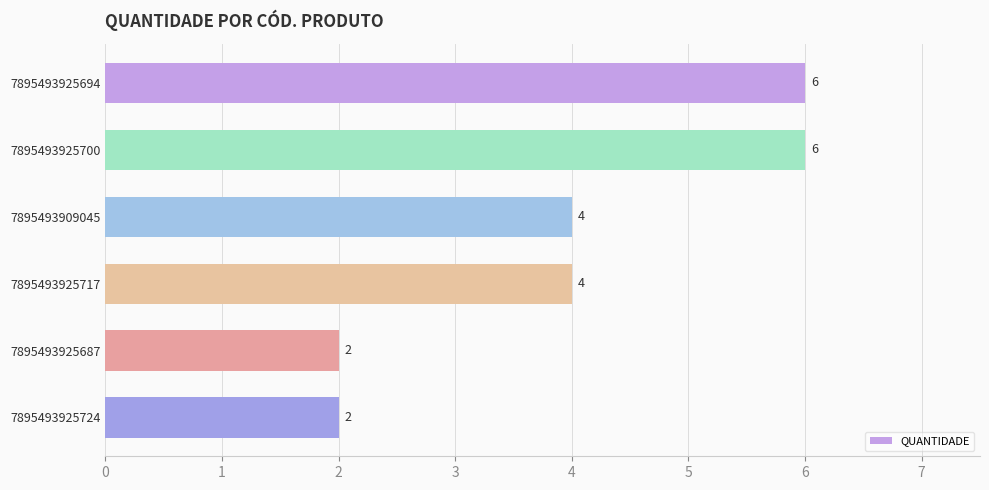

What is the maximum value shown in the chart?

6